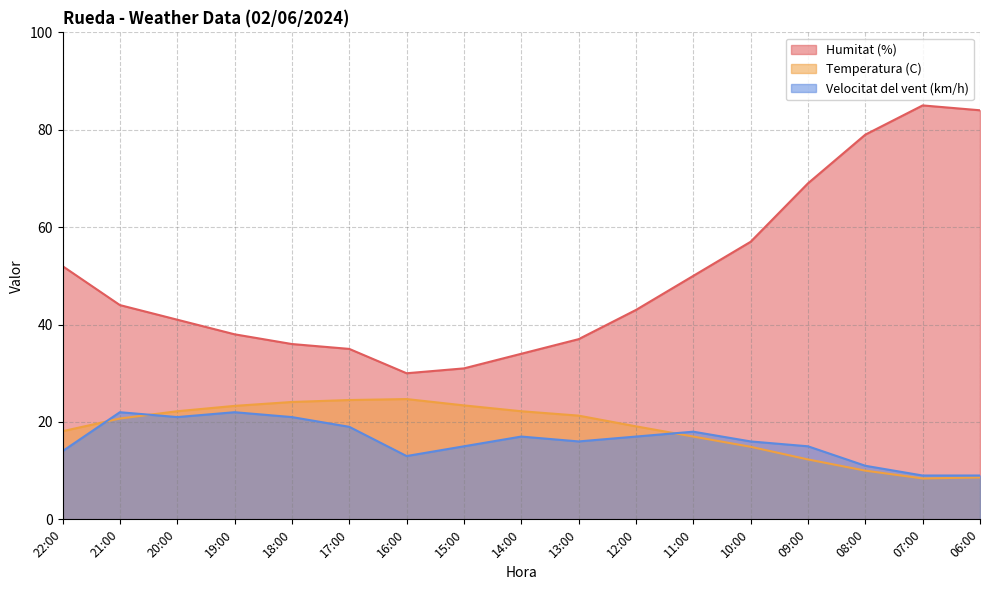

Rank the series by their maximum value, from lowest to highest.

Velocitat del vent (km/h), Temperatura (C), Humitat (%)